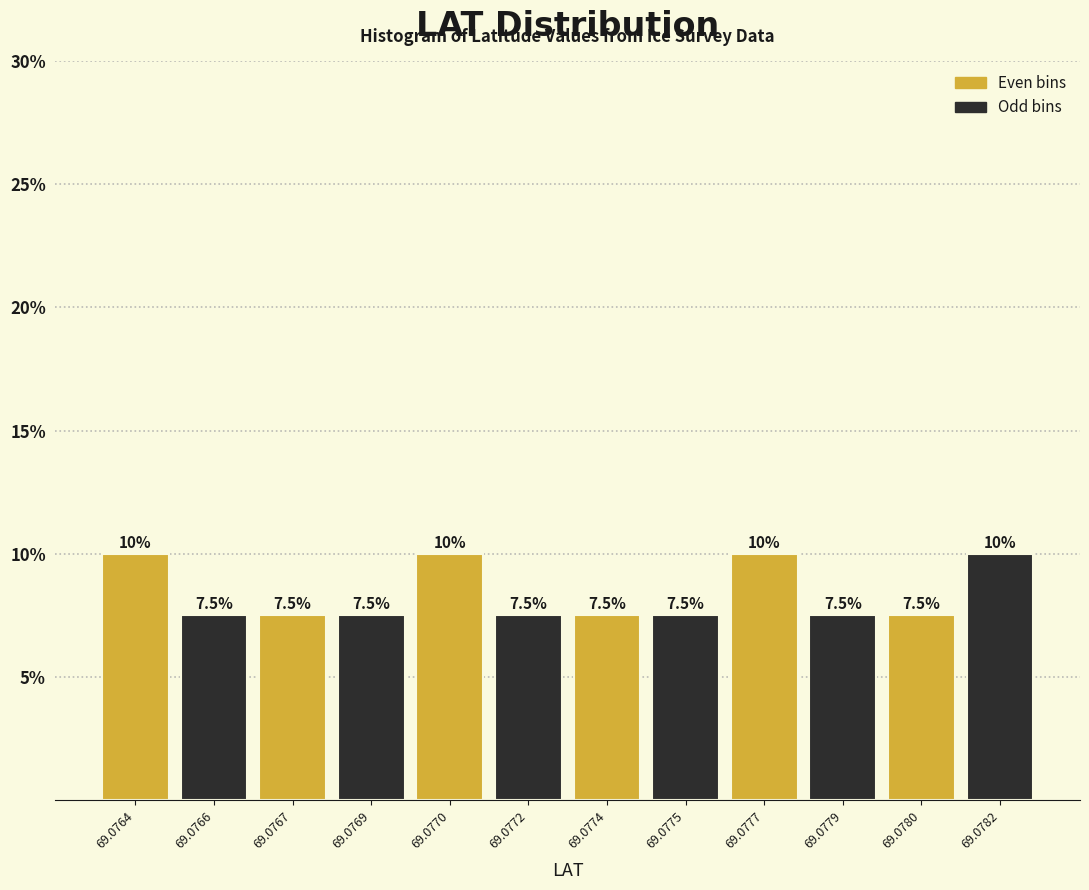

Are the bars horizontal?

No